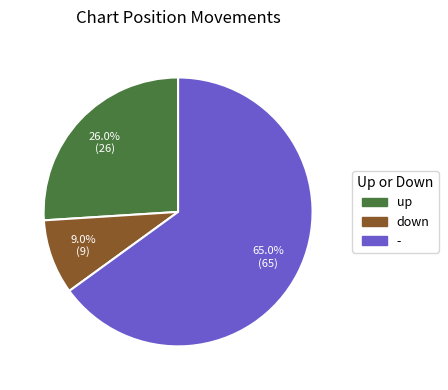

What percentage is the down slice, to the nearest percent?

9%